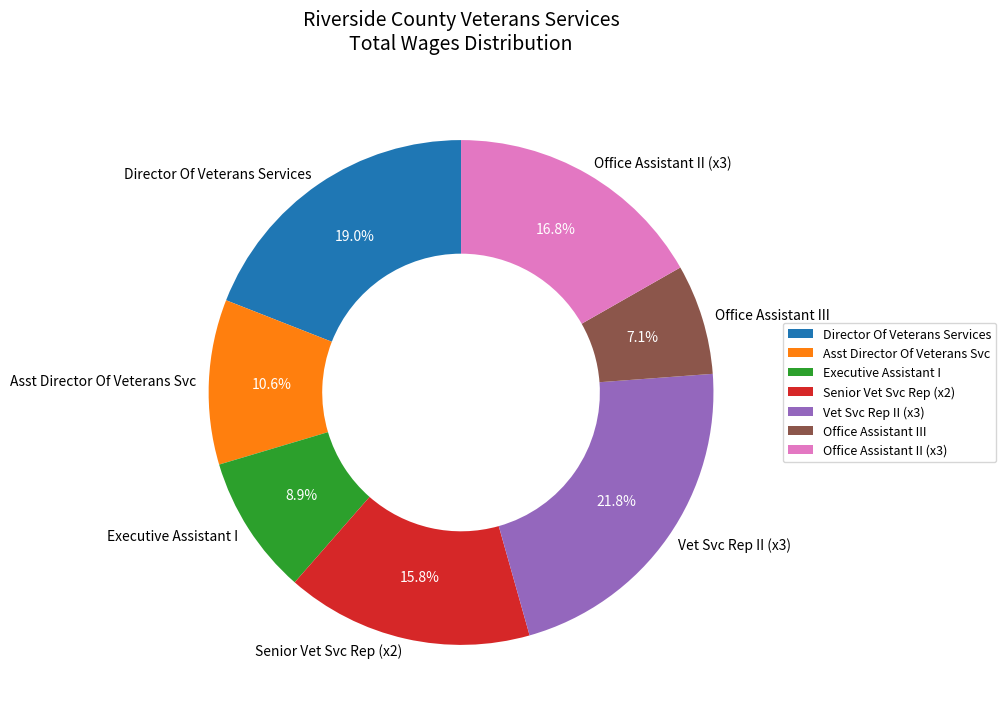

What percentage is NOT represented by Executive Assistant I?

91.1%